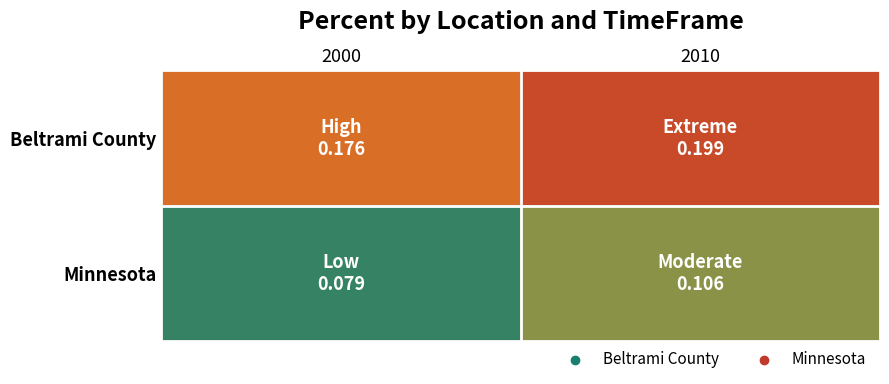

Rank the series by their average value, from lowest to highest.

Minnesota, Beltrami County